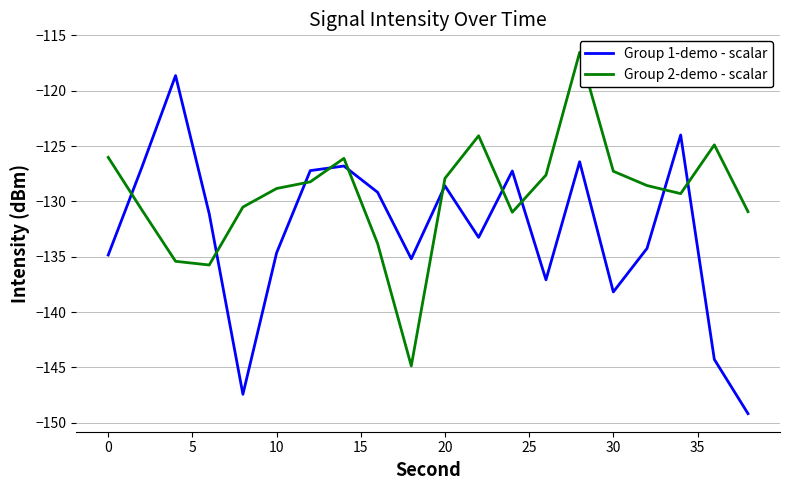

Rank the series by their average value, from highest to lowest.

Group 2-demo - scalar, Group 1-demo - scalar